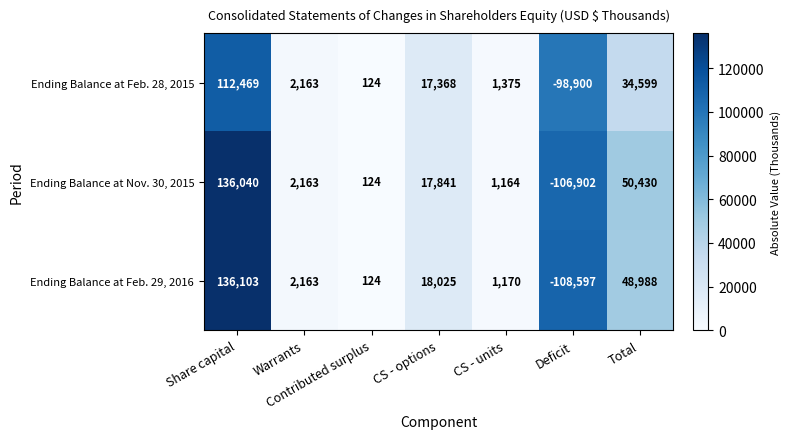

What is the average value of the Ending Balance at Feb. 28, 2015 series?

9885